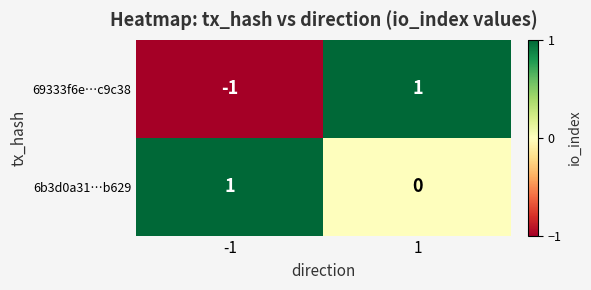

List the series in order of their overall mean, highest first.

6b3d0a31…b629, 69333f6e…c9c38